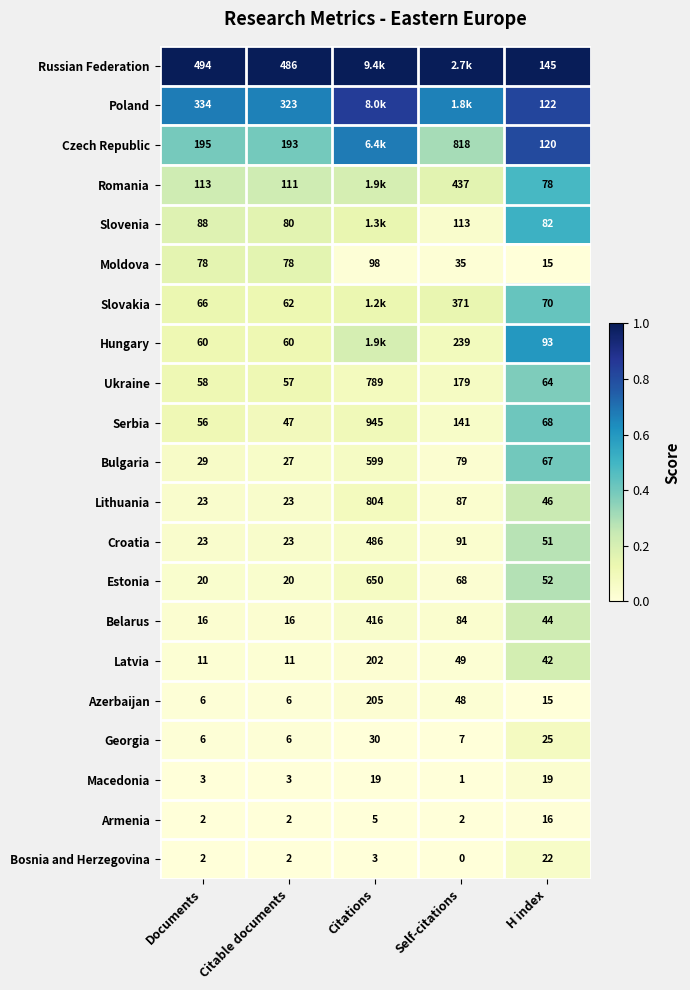

Is the value of Slovenia at Documents greater than the value of Czech Republic at Self-citations?

No